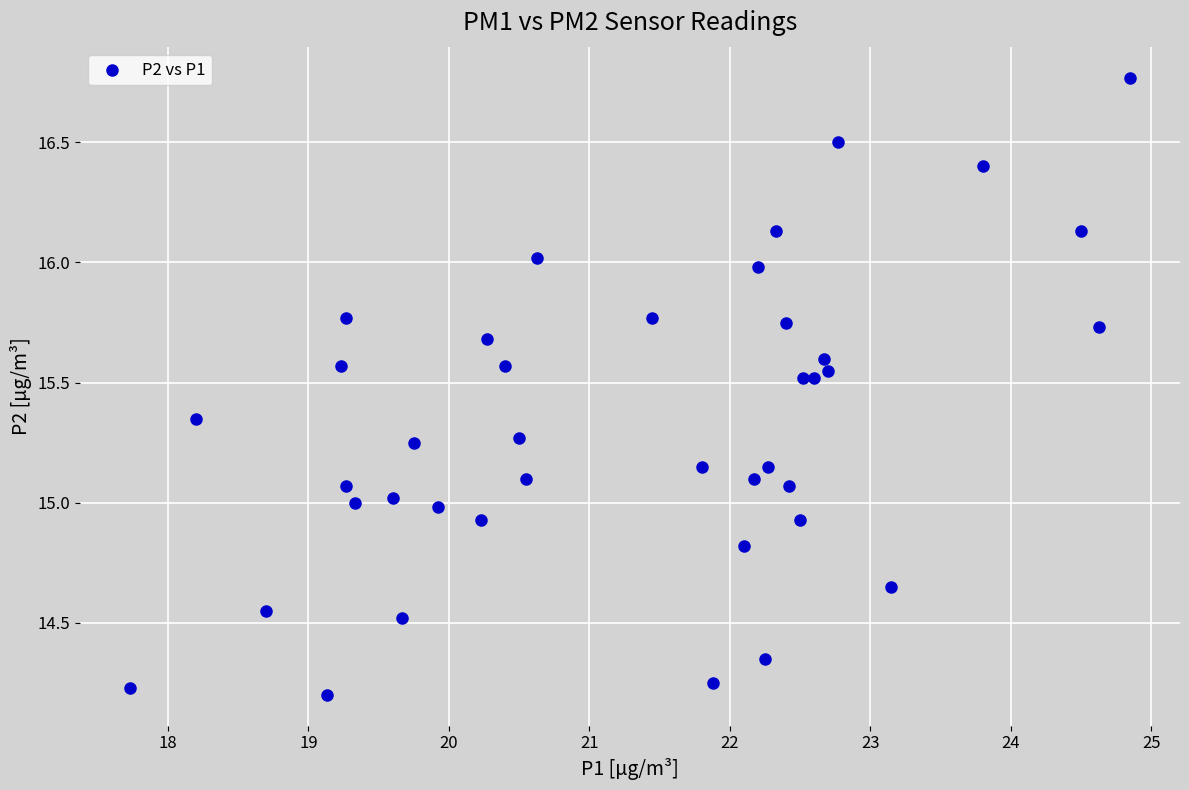

What is the range of Y values (max minus min)?

2.6